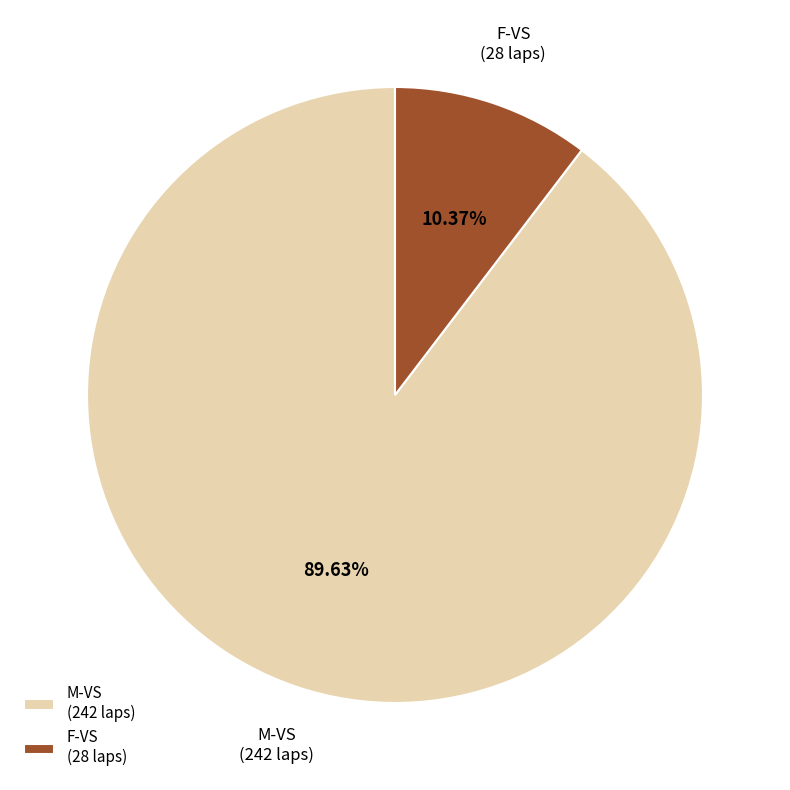

To the nearest percent, what is the difference between the largest and smallest slice percentages?

79%